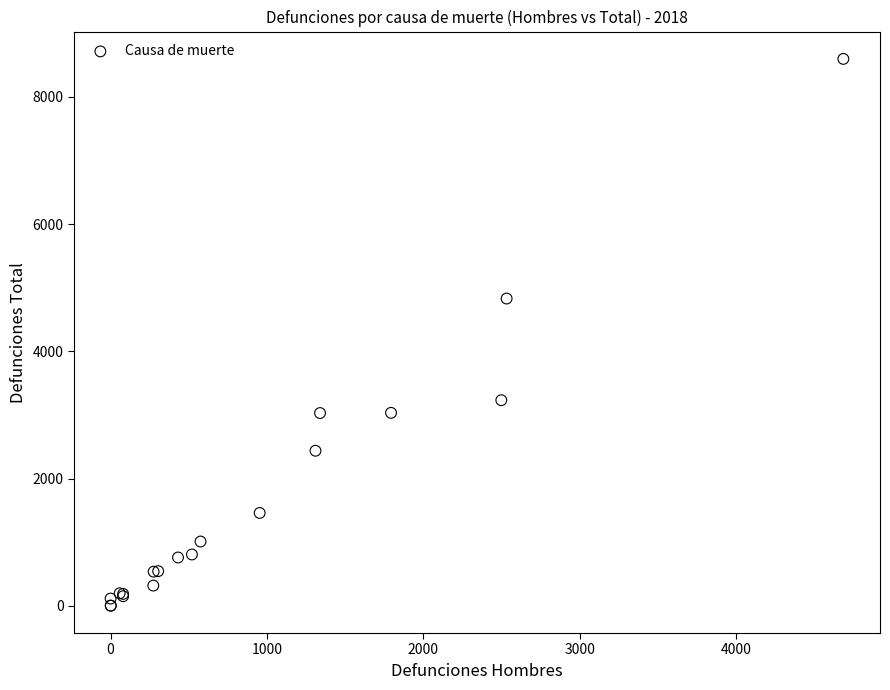

What Y value in the scatter plot is closest to 4300?

4831